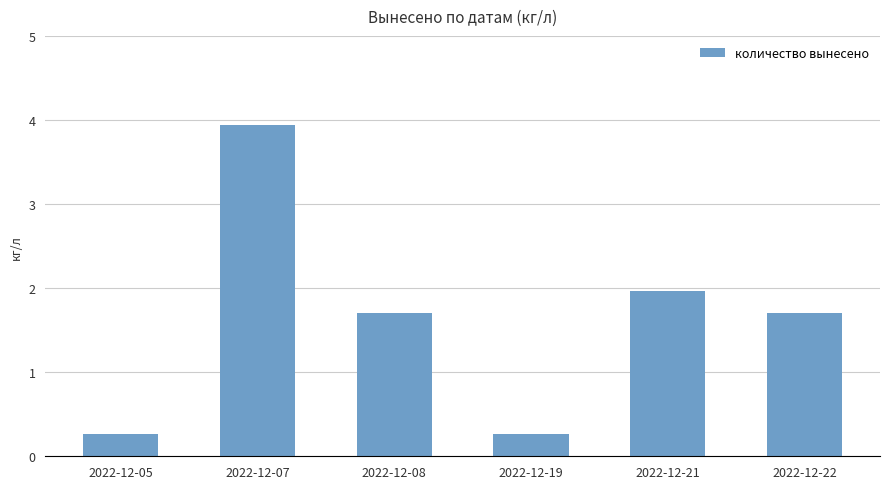

What is the difference between the maximum and minimum values?

3.7